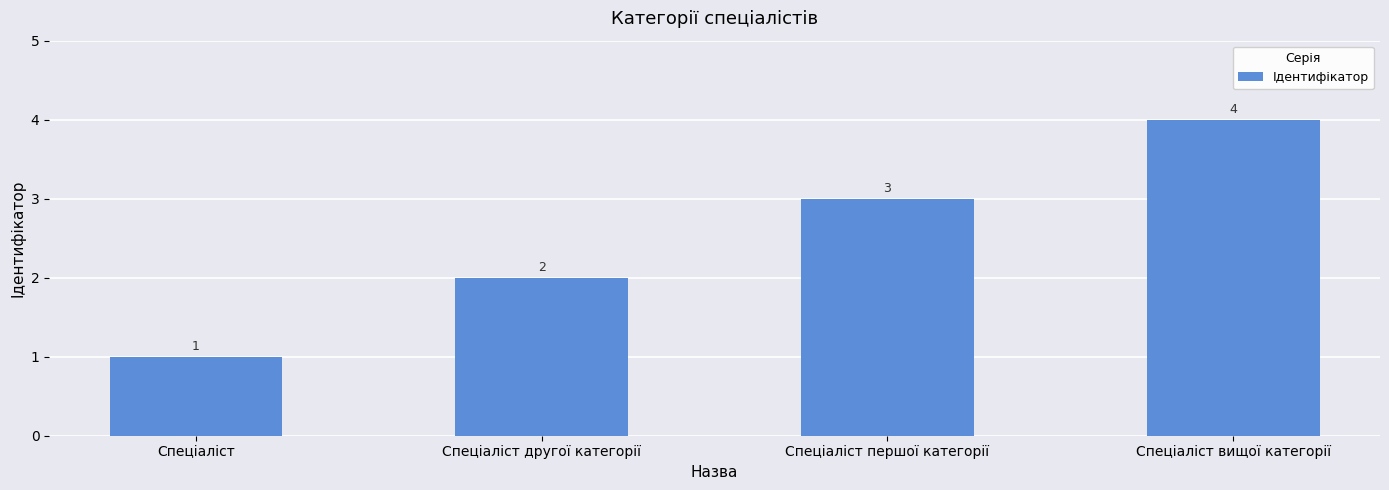

What is the smallest value displayed?

1